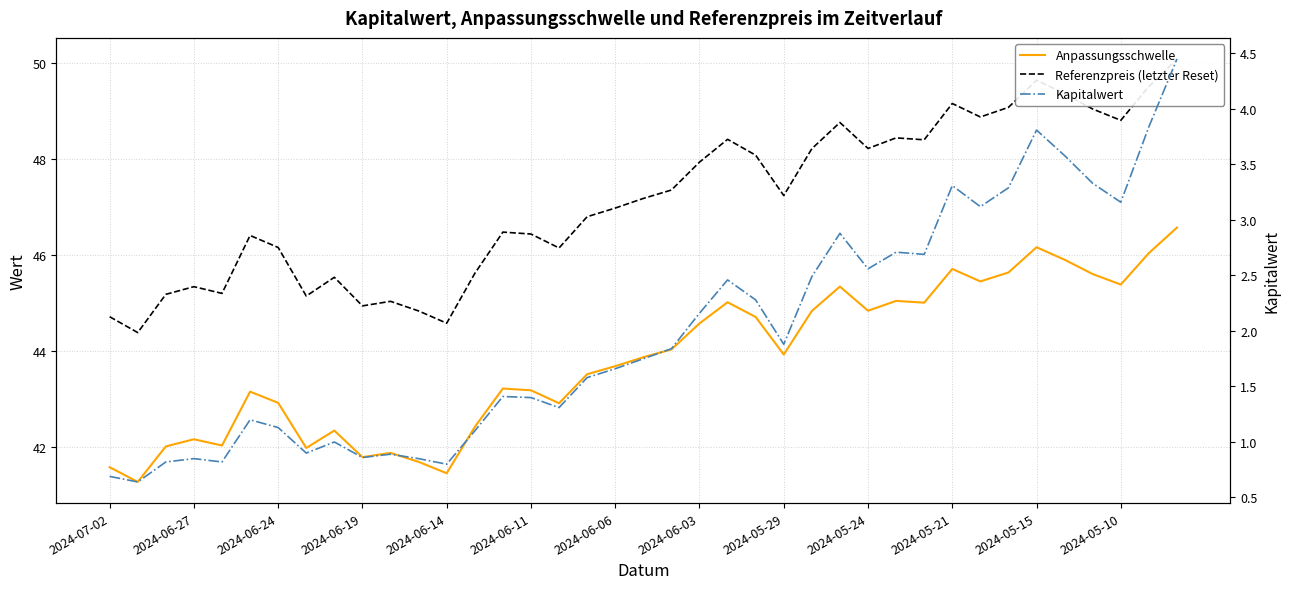

True or false: Referenzpreis (letzter Reset) and Kapitalwert cross at least once.

False